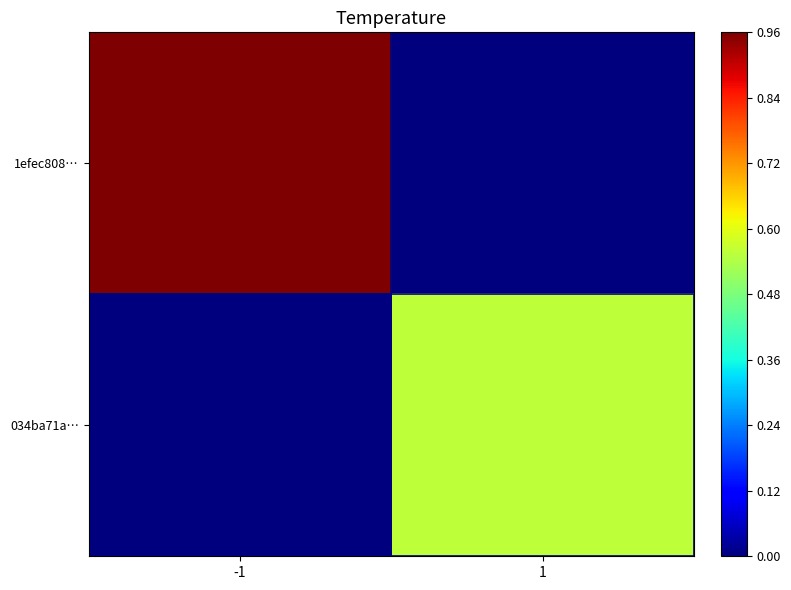

Which series changed the most between -1 and 1?

1efec808…